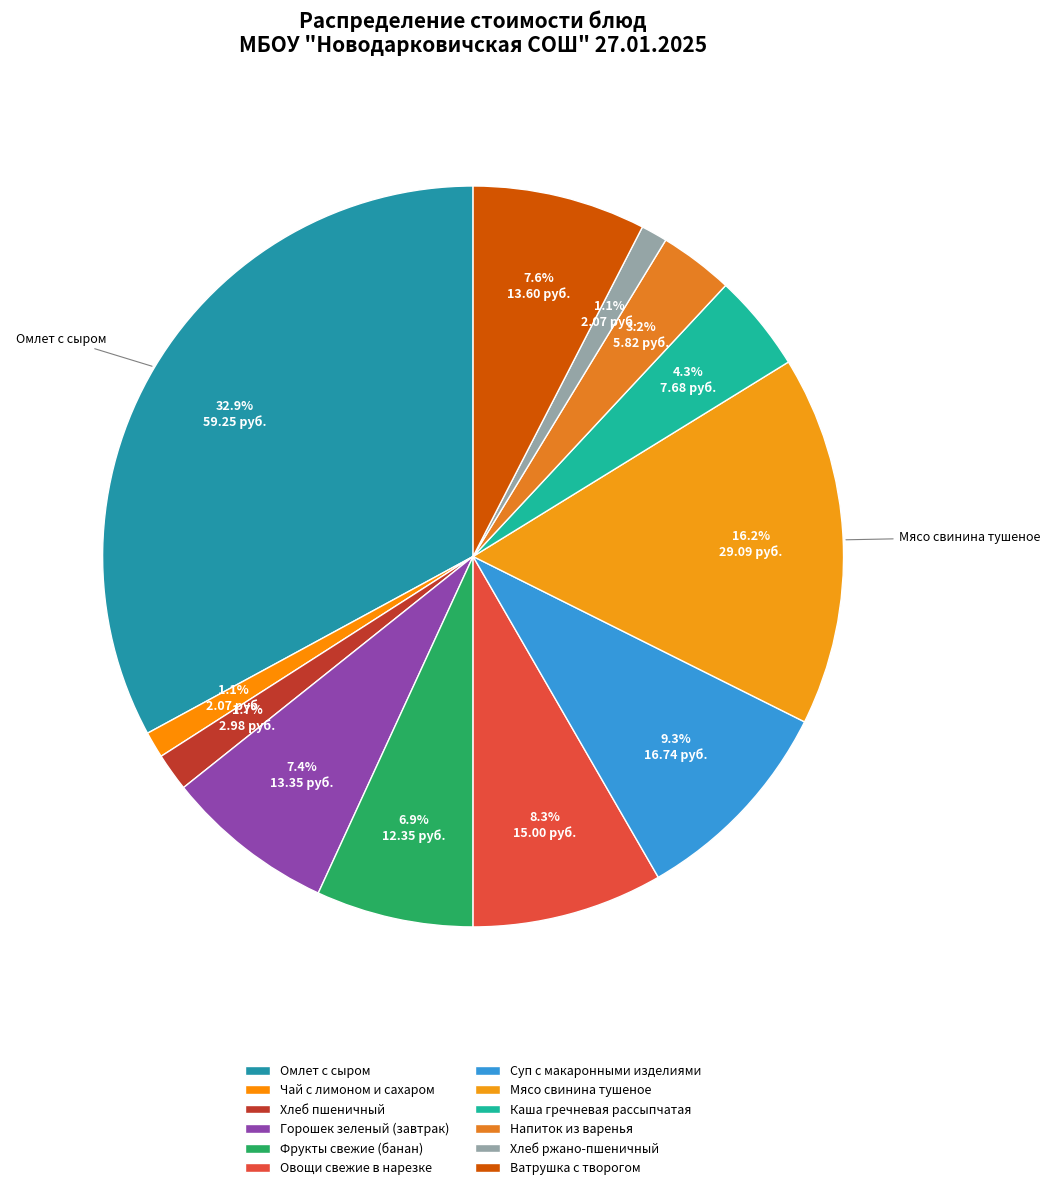

True or false: Омлет с сыром accounts for 40% of the total.

False